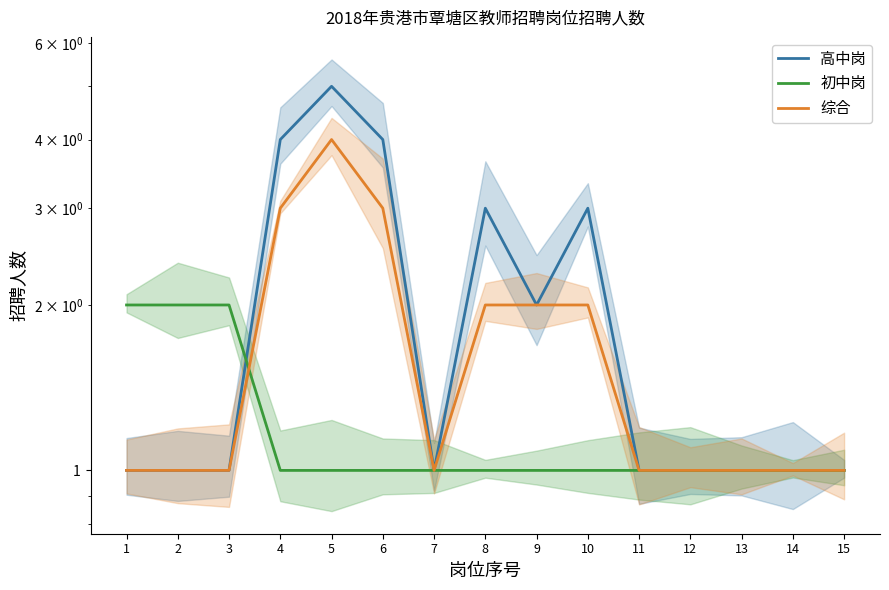

Is the value of 高中岗 at 5 greater than the value of 综合 at 6?

Yes